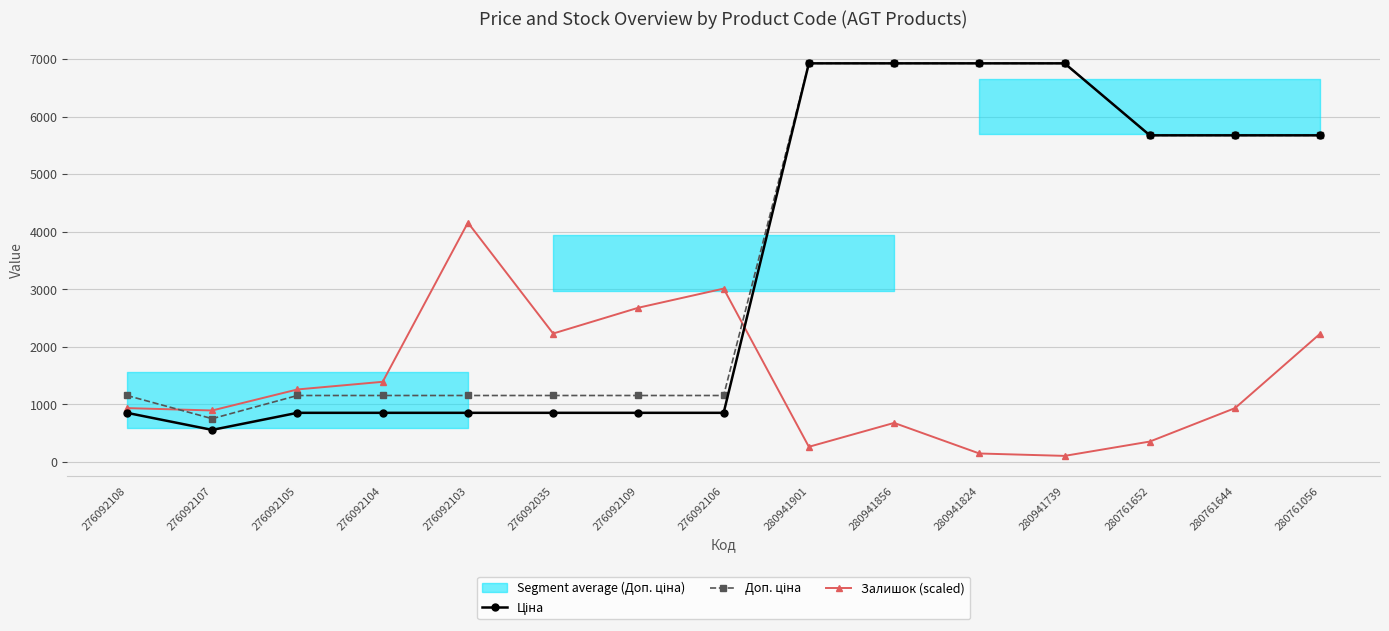

True or false: Залишок (scaled) and Ціна cross at least once.

True